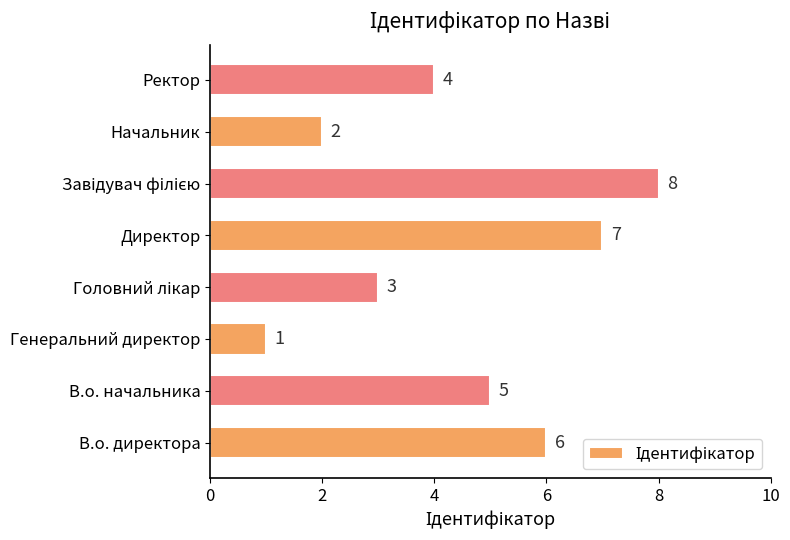

True or false: the data shows 1 at Генеральний директор.

True